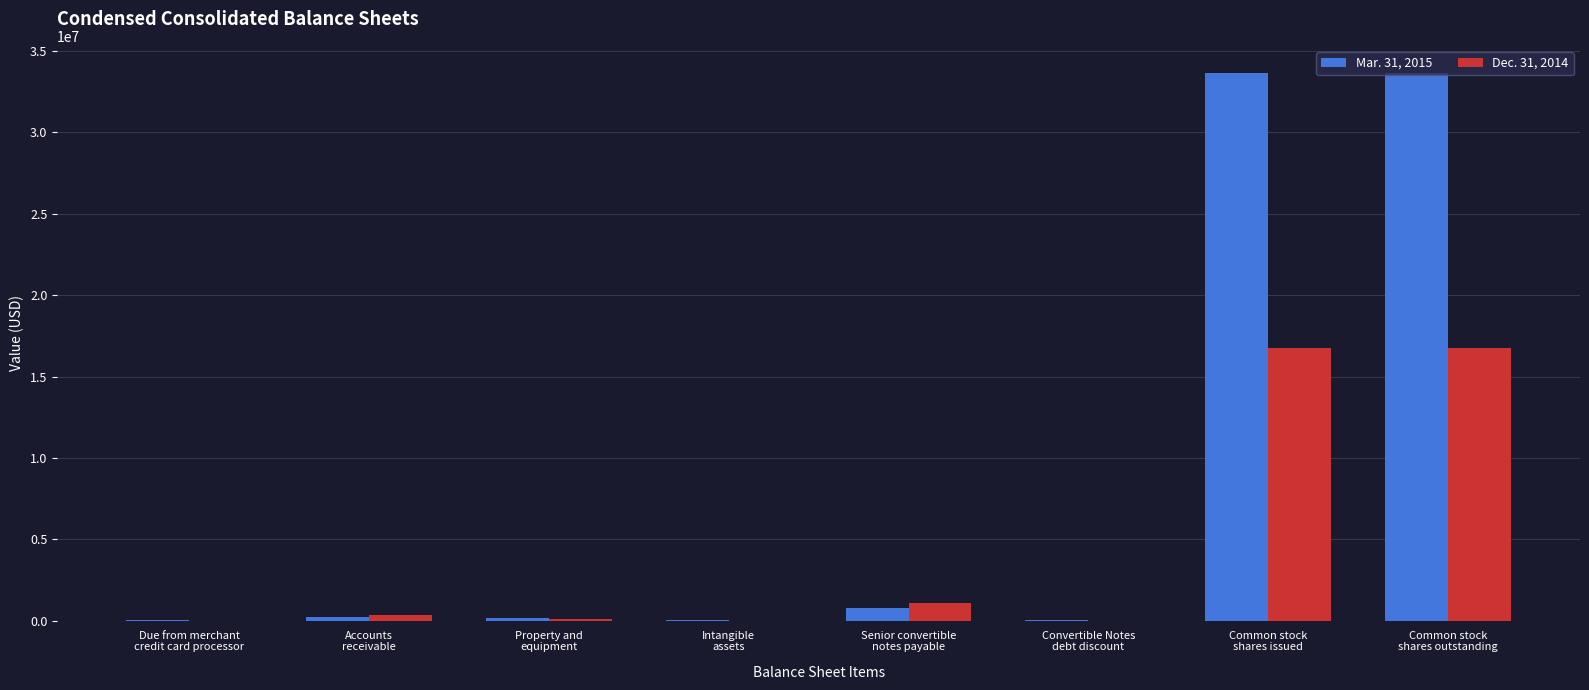

Which series has the largest total across all categories?

Mar. 31, 2015